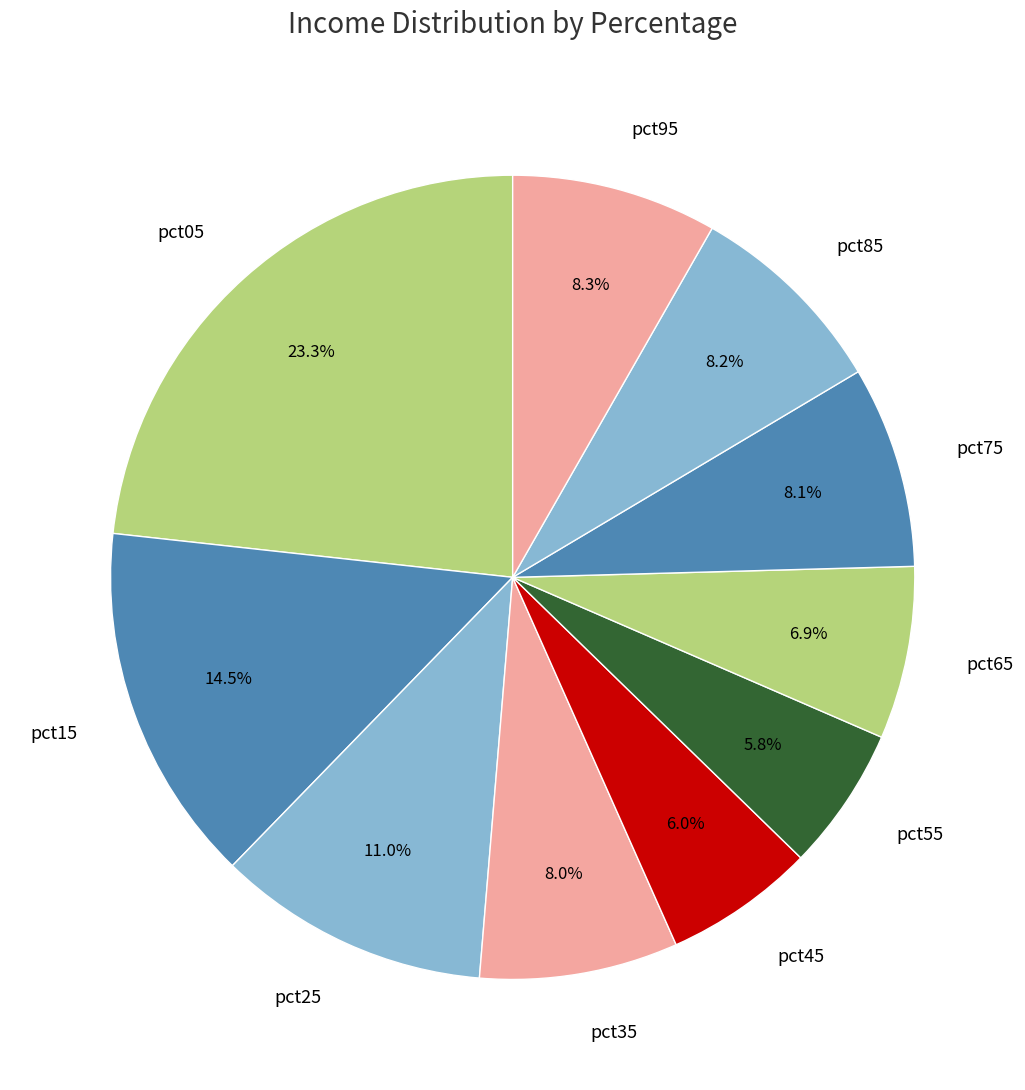

To the nearest percent, what is the difference between the largest and smallest slice percentages?

17%